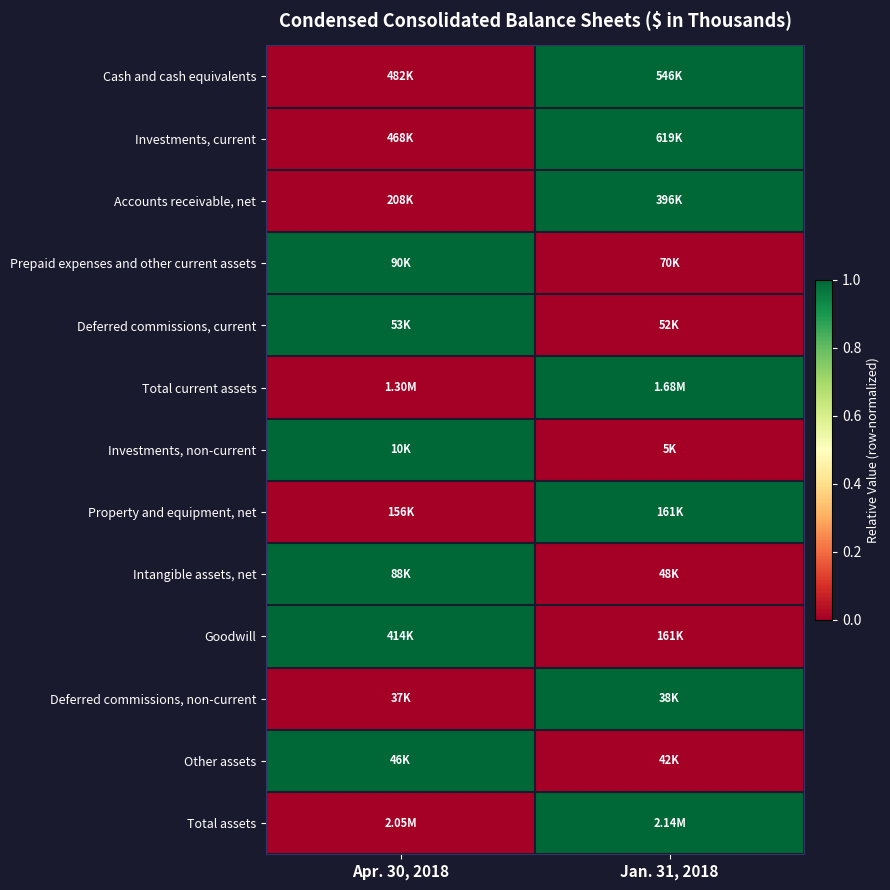

What is the greatest value displayed?

1